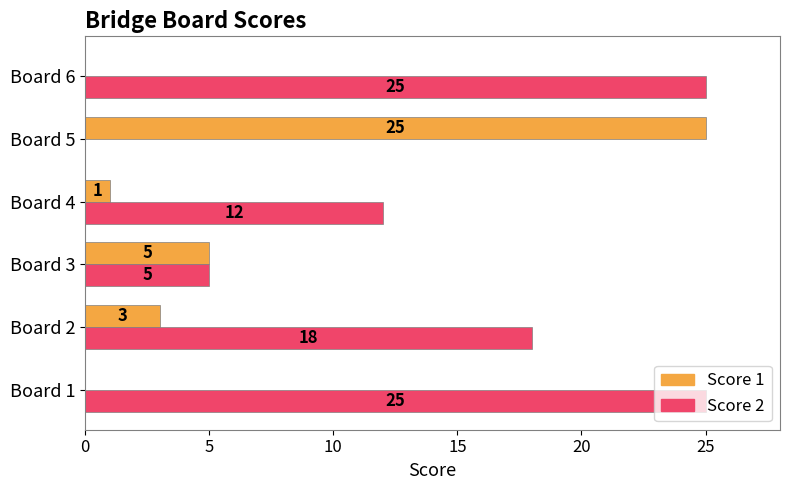

What is the sum of all Score 1 values?

34